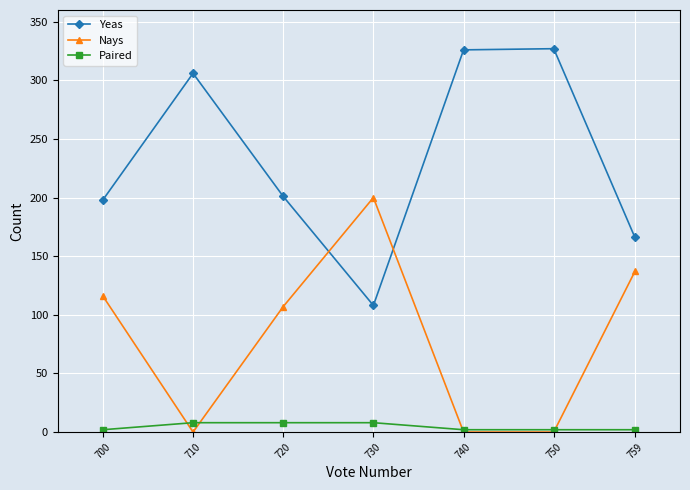

True or false: Yeas and Nays intersect in this chart.

True